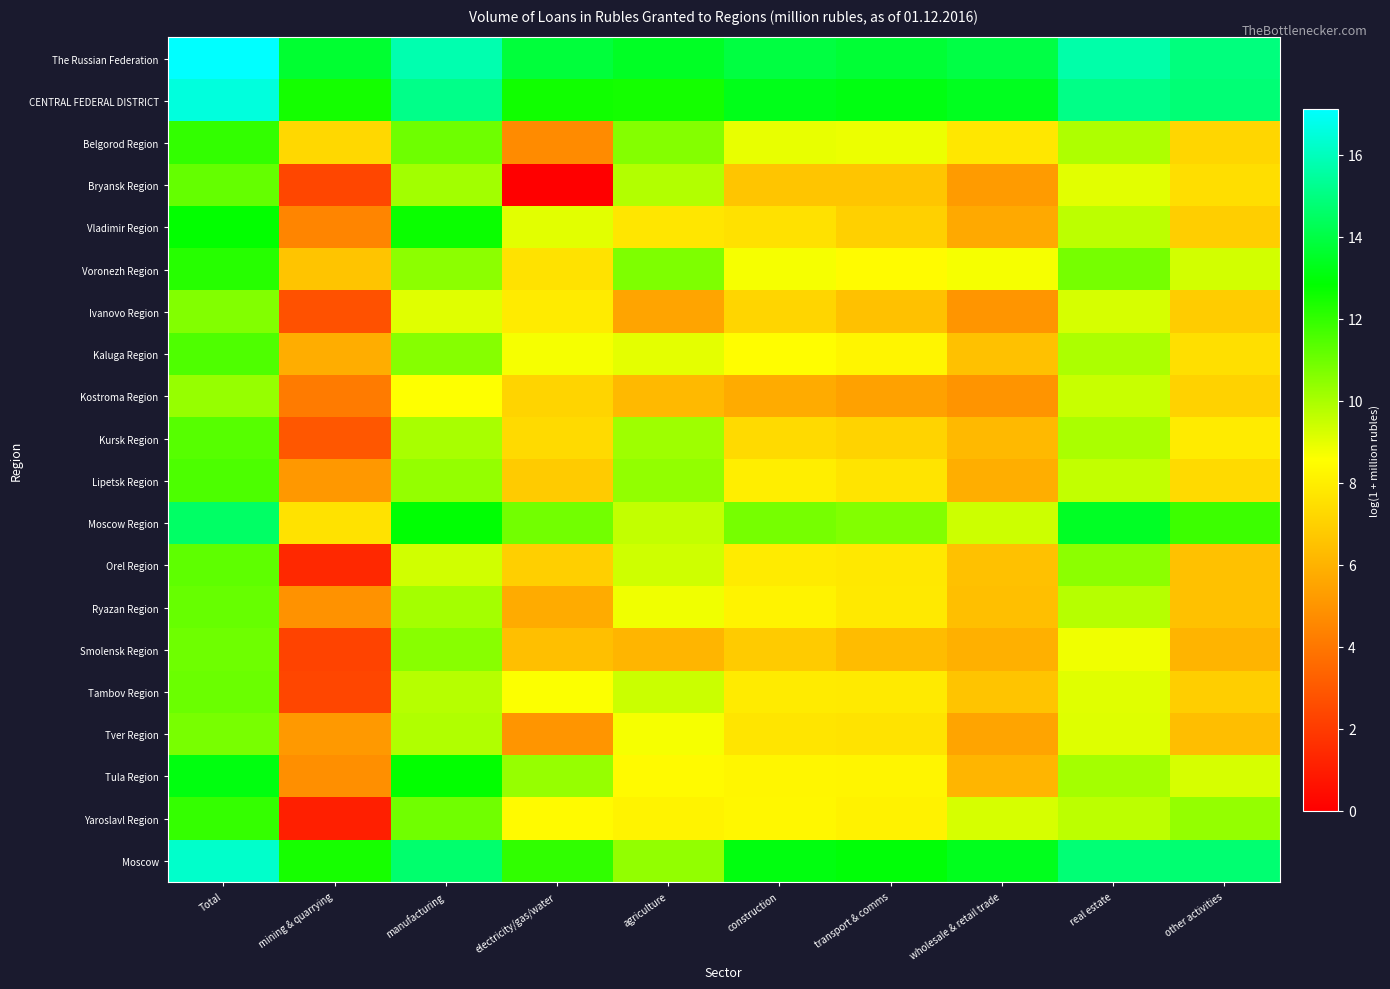

What is the spread (max minus min) of values at transport & comms?

8.3